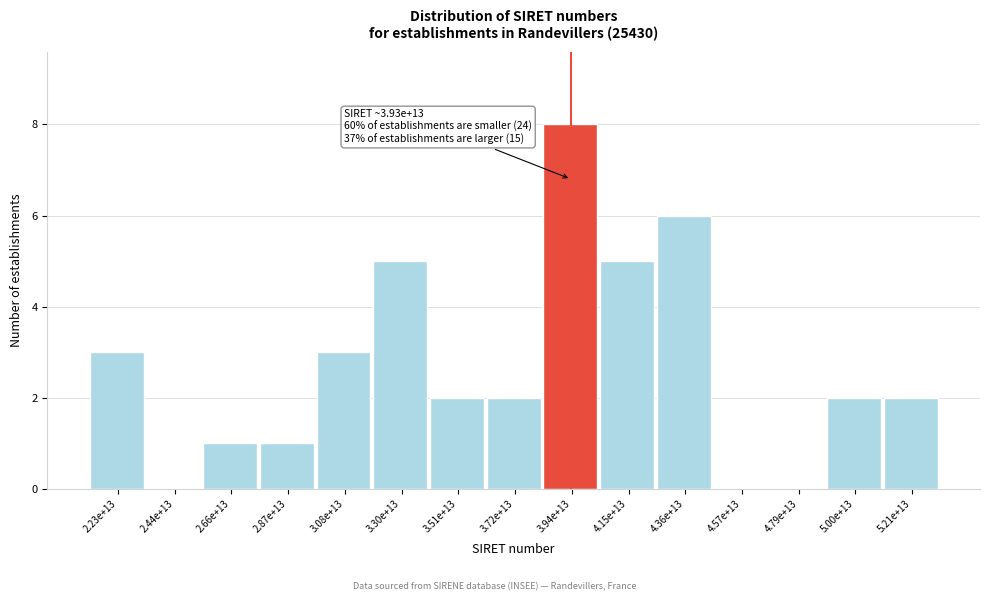

Reading left to right, list all the values displayed in this chart.

2.23e+13=3	2.44e+13=0	2.66e+13=1	2.87e+13=1	3.08e+13=3	3.30e+13=5	3.51e+13=2	3.72e+13=2	3.94e+13=8	4.15e+13=5	4.36e+13=6	4.57e+13=0	4.79e+13=0	5.00e+13=2	5.21e+13=2